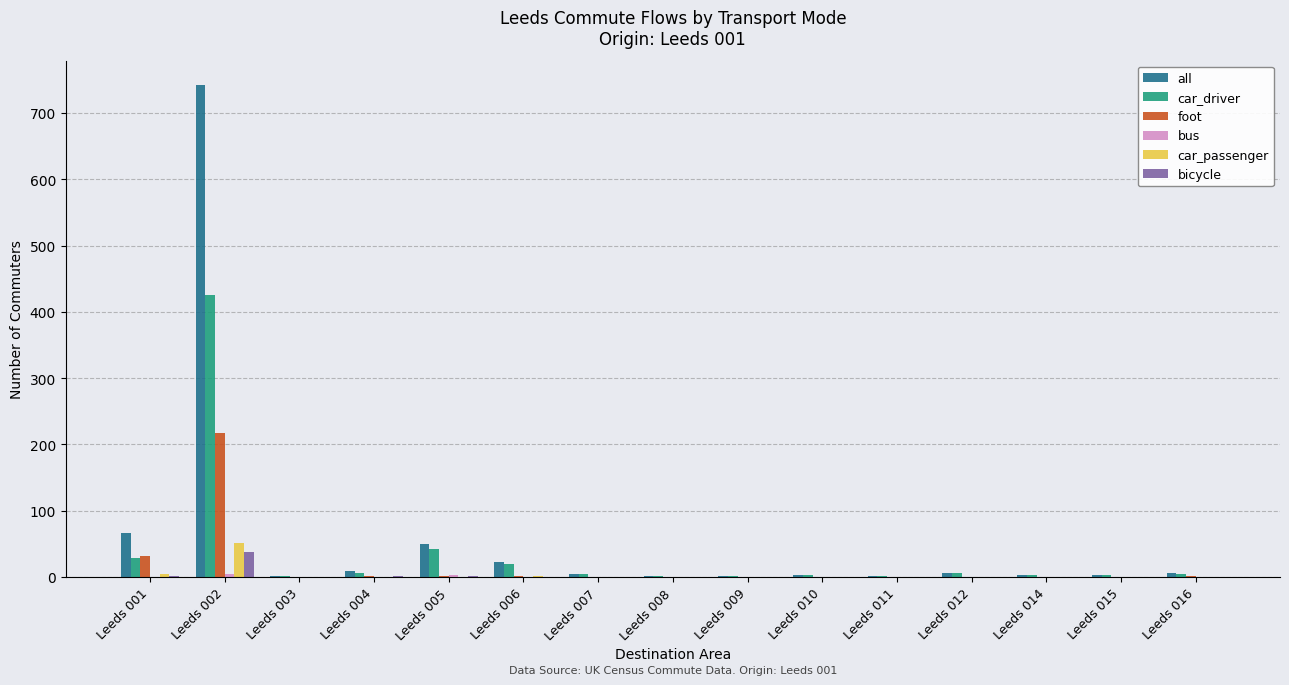

At which category is the sum across all series the highest?

Leeds 002